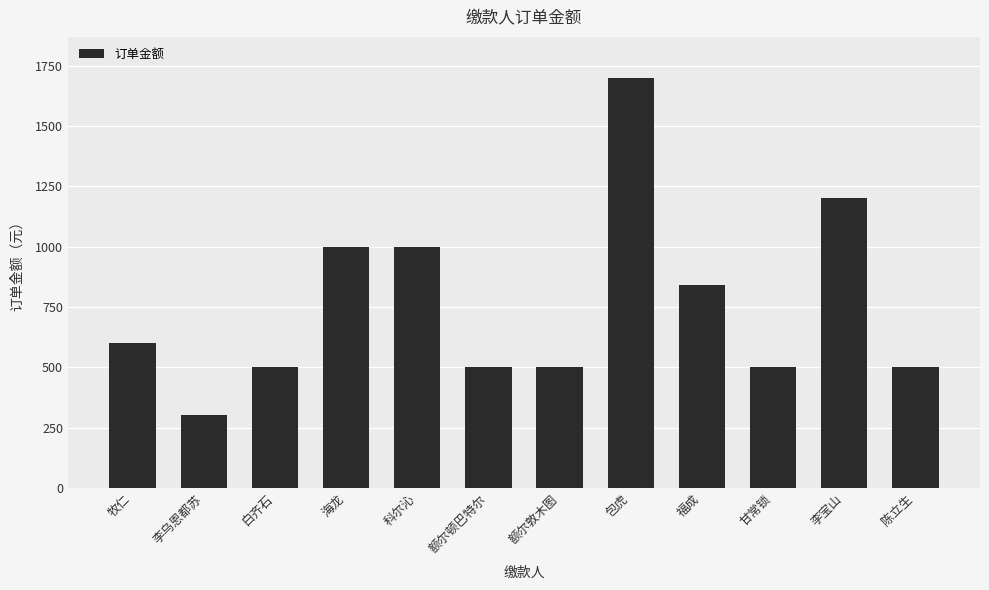

Read the value at 陈立生, to the nearest 100.

500